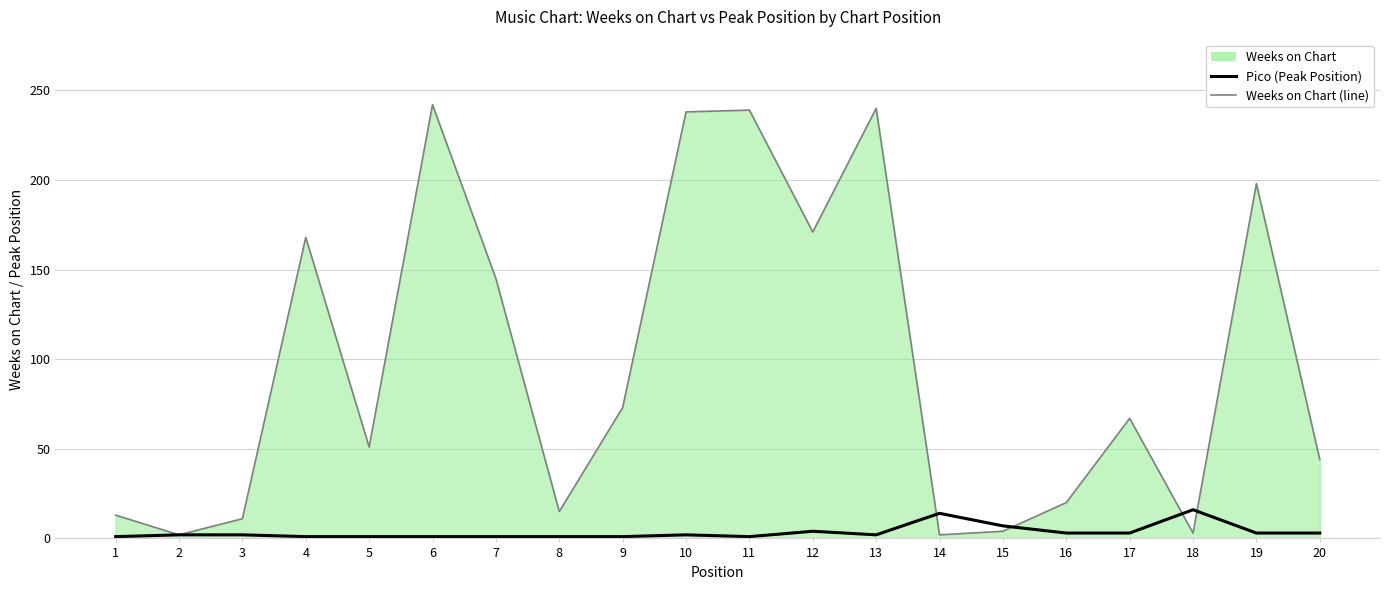

List the series in order of their overall mean, lowest first.

Pico (Peak Position), Weeks on Chart (line)